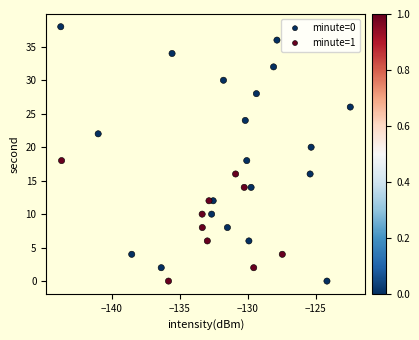

Which series has the widest spread of Y values?

minute=0